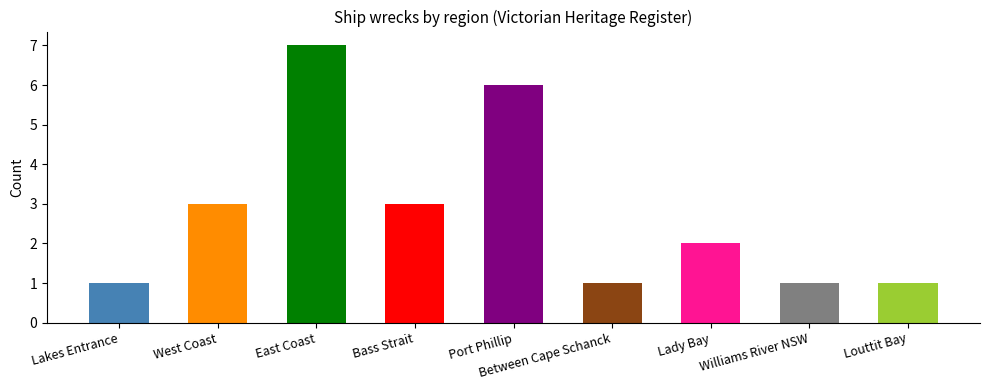

The chart shows a value of 1 at Bass Strait. True or false?

False